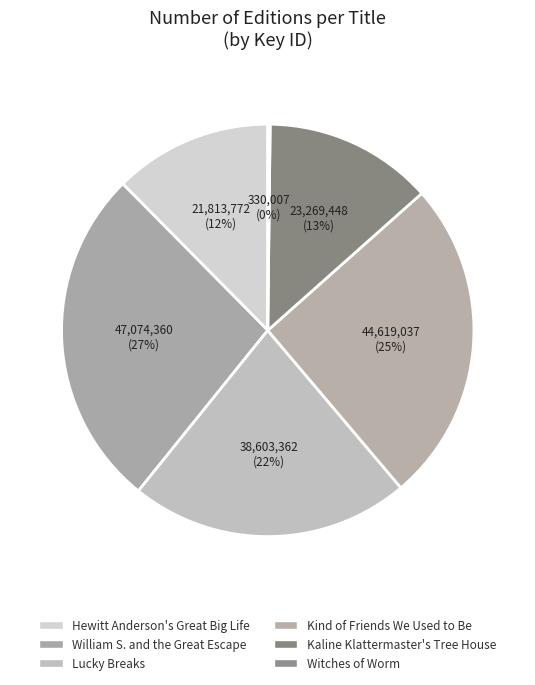

What portion of the pie excludes William S. and the Great Escape?

73.2%